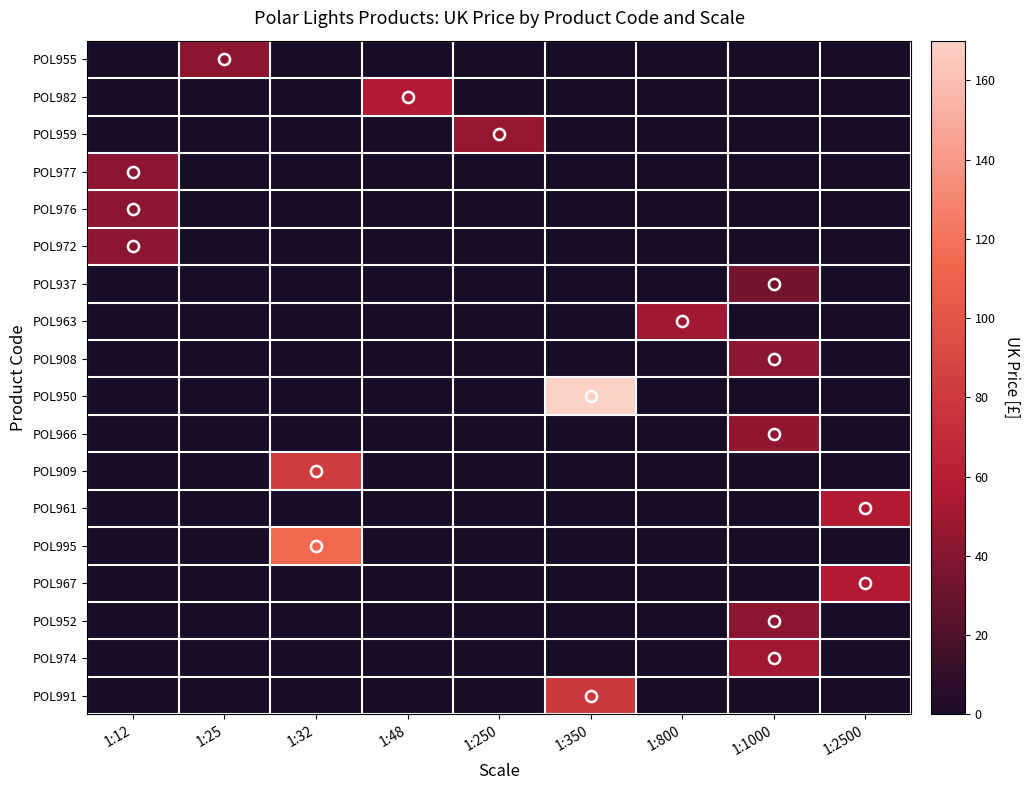

At how many categories does at least one series exceed 87?

2